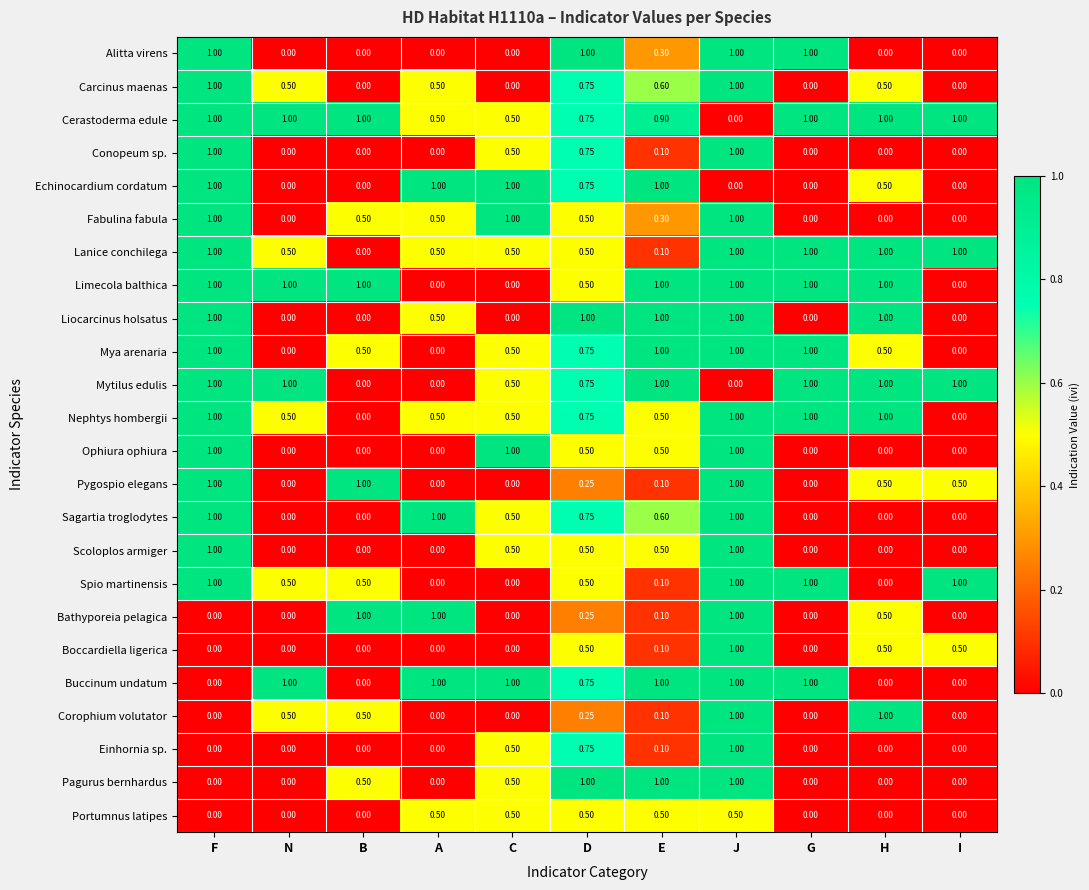

Which series has the largest total across all categories?

Cerastoderma edule